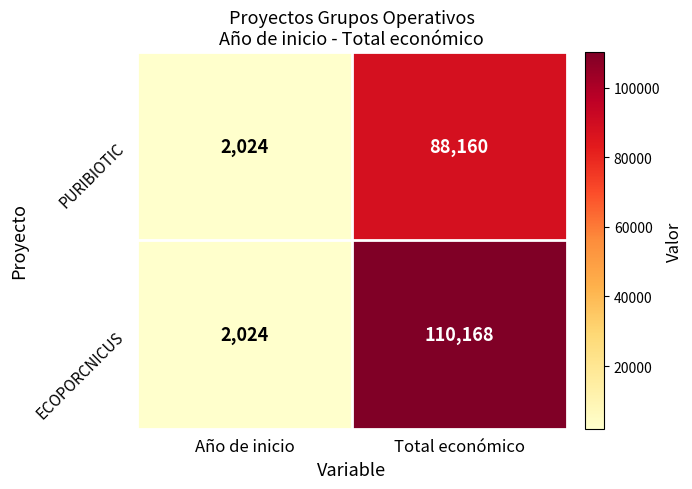

Rank the series by their maximum value, from lowest to highest.

PURIBIOTIC, ECOPORCNICUS